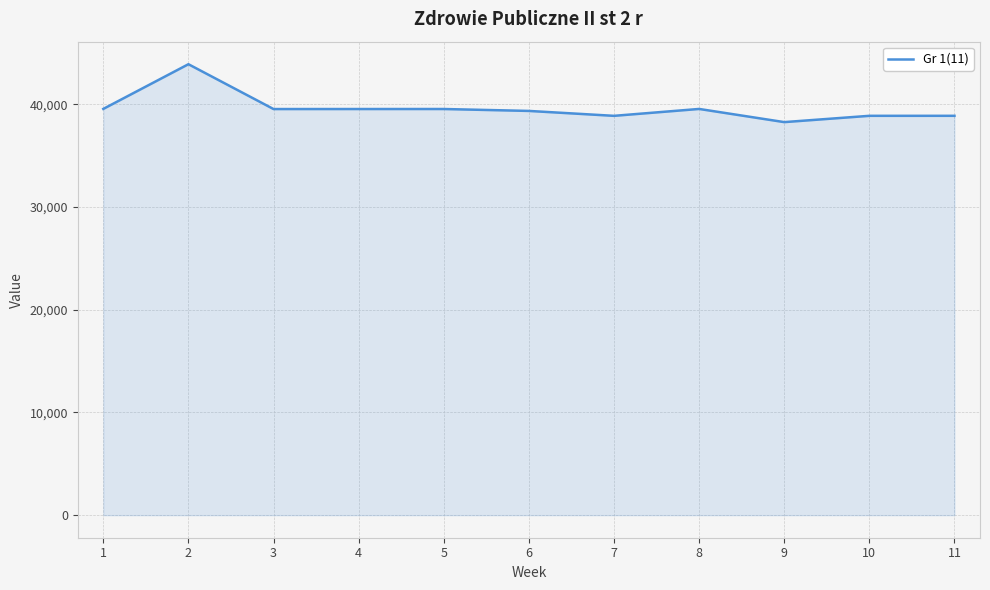

Between 5 and 11, which is larger?

5